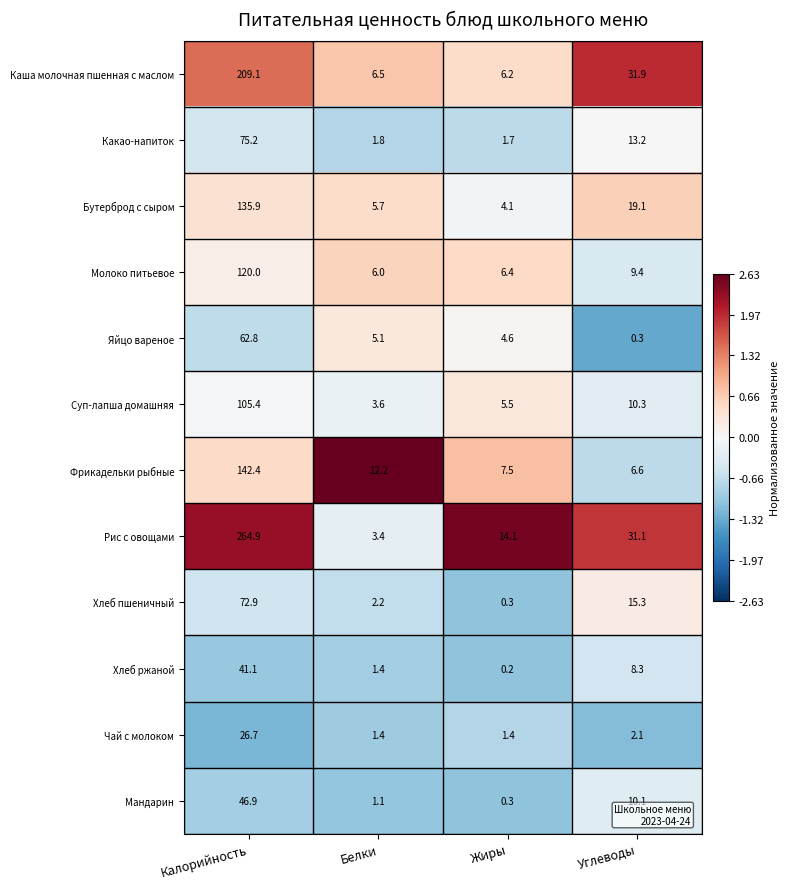

At which category is the sum across all series the highest?

Калорийность